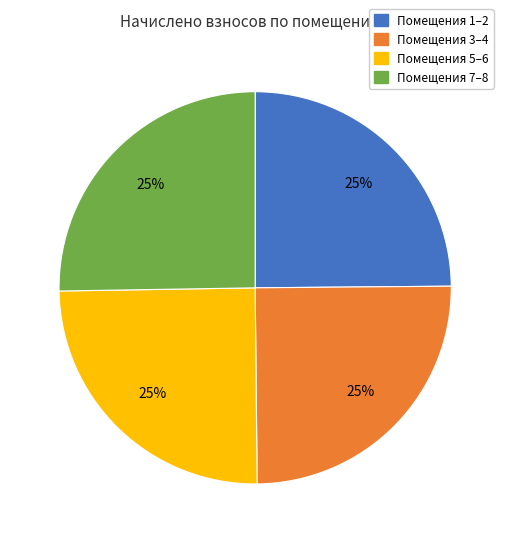

To the nearest percent, what is the average slice percentage?

25%